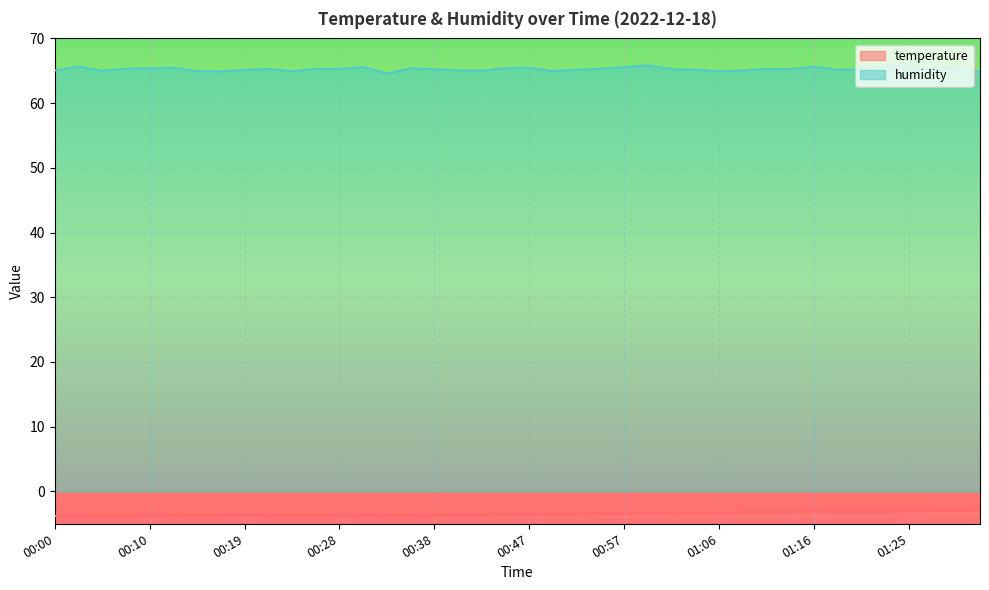

Reading right to left, extract all data points from this chart.

temperature: -3.0	-3.0	-3.0	-3.1	-3.1	-3.1	-3.1	-3.1	-3.2	-3.2	-3.2	-3.3	-3.3	-3.3	-3.4	-3.5	-3.5	-3.5	-3.6	-3.6	-3.6	-3.7	-3.7	-3.7	-3.7	-3.7	-3.7	-3.7	-3.7	-3.7	-3.7	-3.7	-3.7	-3.7	-3.8	-3.8	-3.8	-3.8	-3.8	-3.8
humidity: 64.8	65.7	65.2	65.7	65.7	65.2	65.2	65.7	65.2	65.3	65.0	64.9	65.2	65.2	65.8	65.6	65.3	65.2	65.0	65.5	65.4	65.0	65.1	65.2	65.4	64.6	65.6	65.3	65.3	64.9	65.3	65.2	64.9	65.0	65.5	65.3	65.3	65.0	65.7	65.0